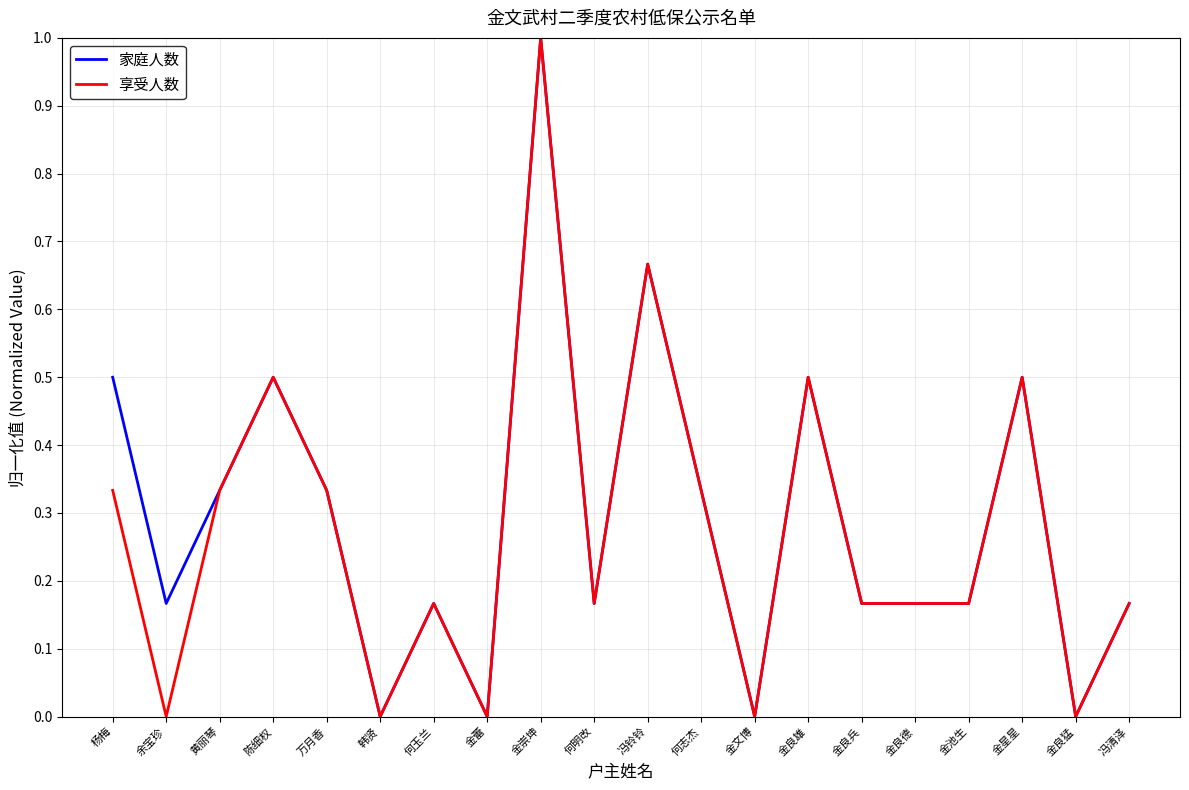

Which label corresponds to the largest value in the chart?

金崇坤